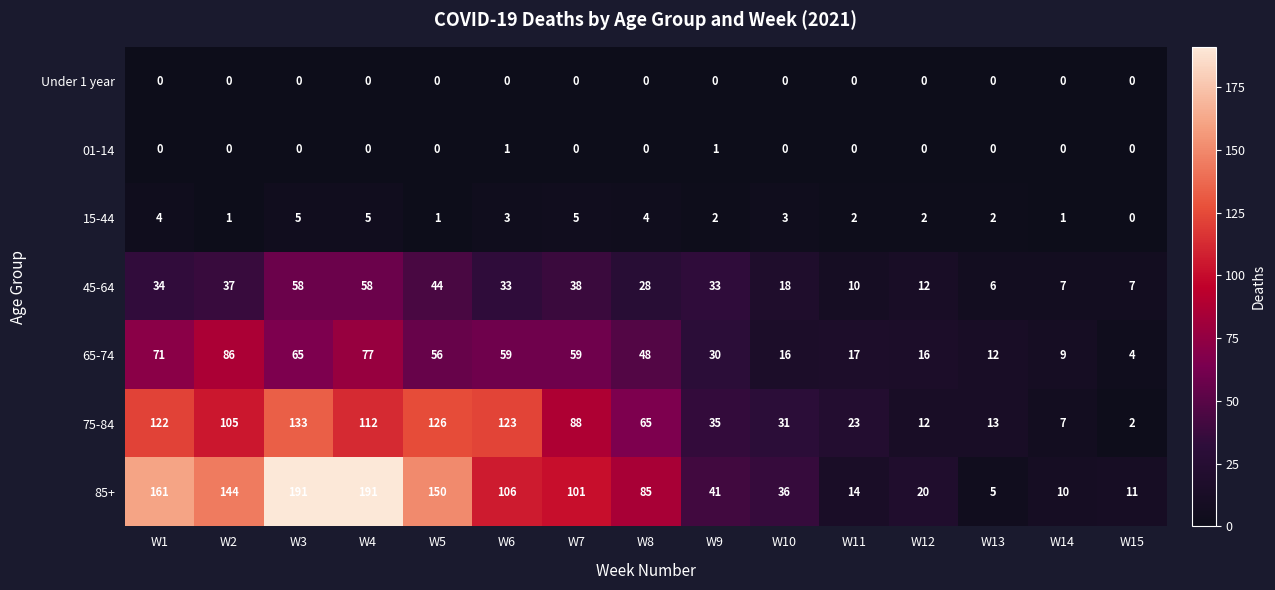

At which category is the sum across all series the highest?

W3